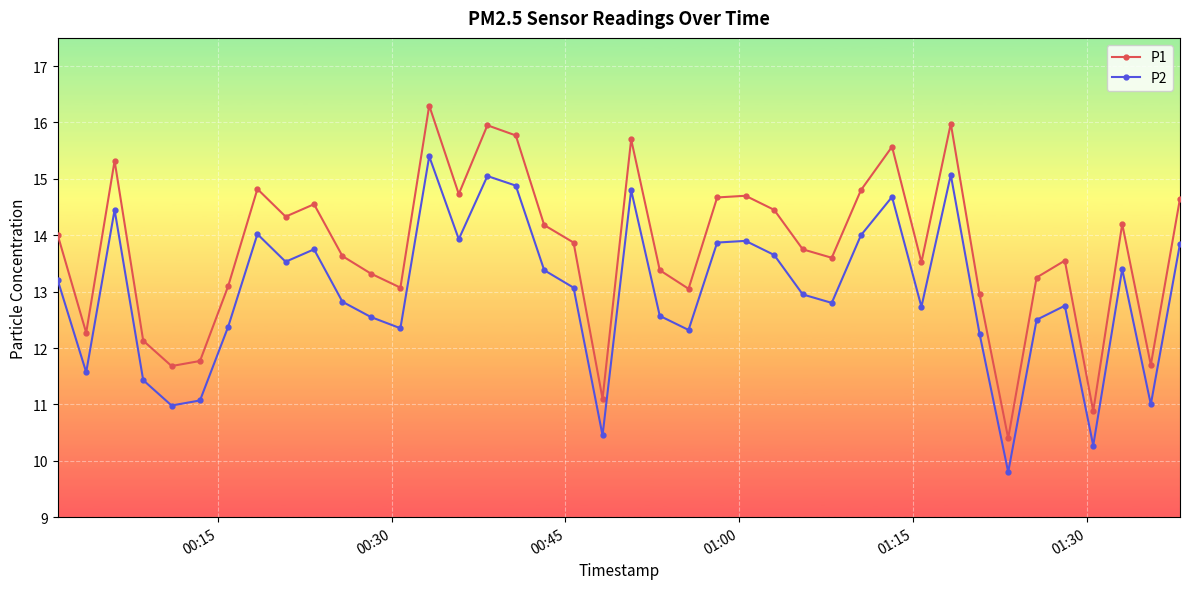

Which series has the largest range (max minus min)?

P1